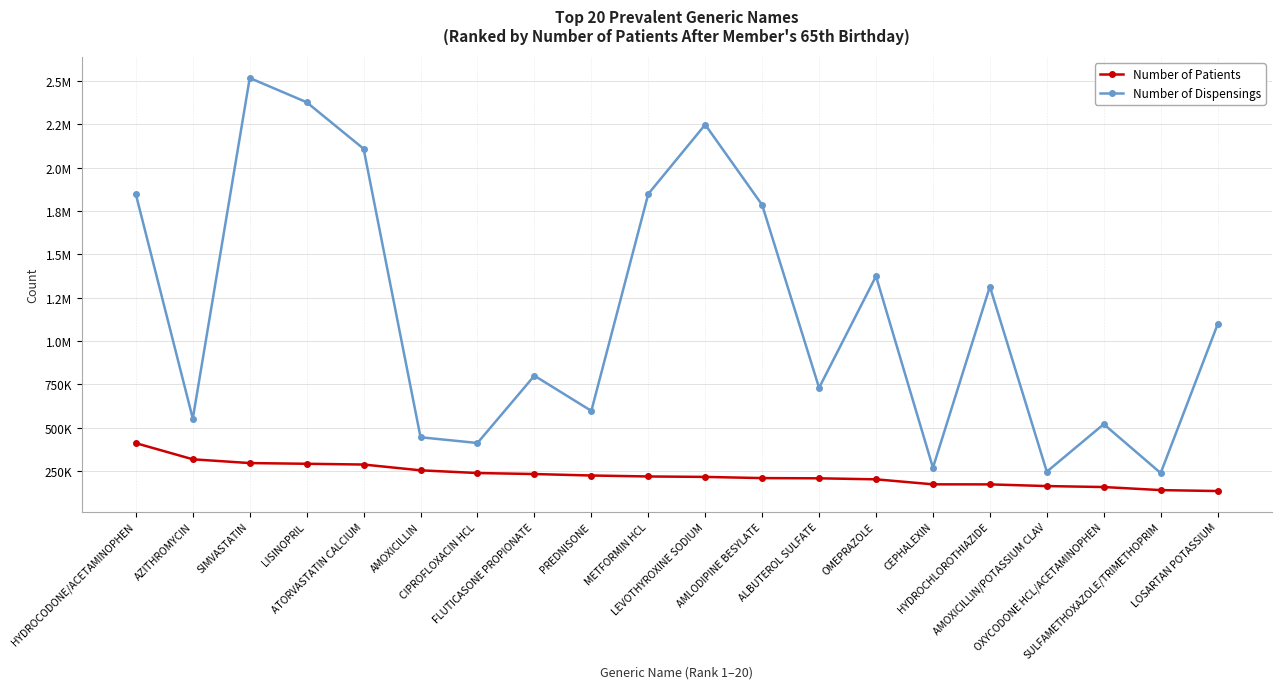

True or false: Number of Patients and Number of Dispensings intersect in this chart.

False